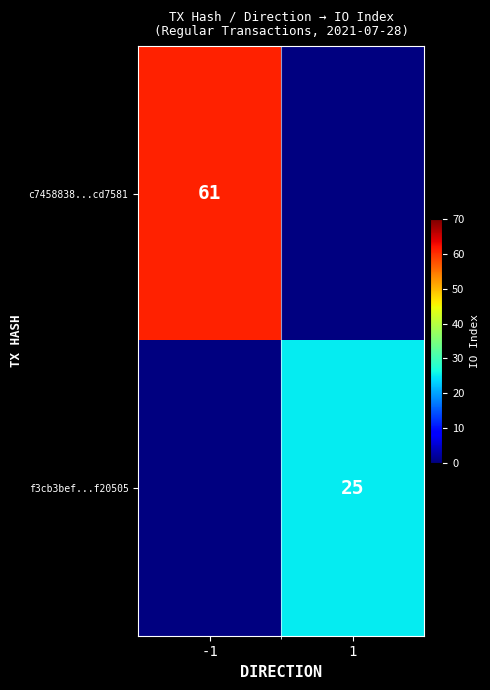

Between 1 and -1, which is larger?

-1